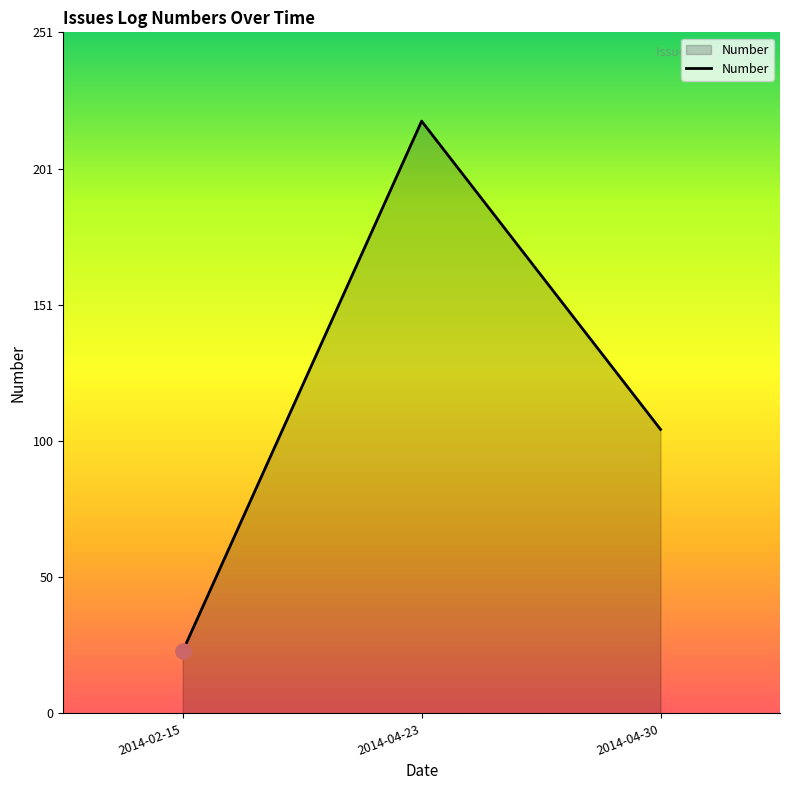

What is the ratio of the value at 2014-04-30 to the value at 2014-04-23?

0.5